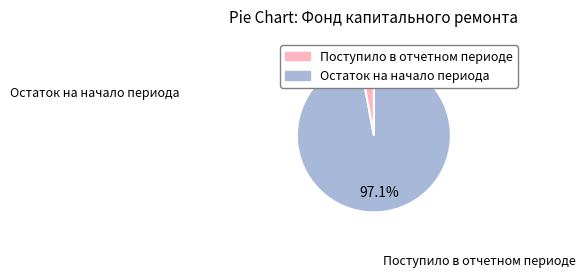

Is there a majority slice in this chart?

Yes